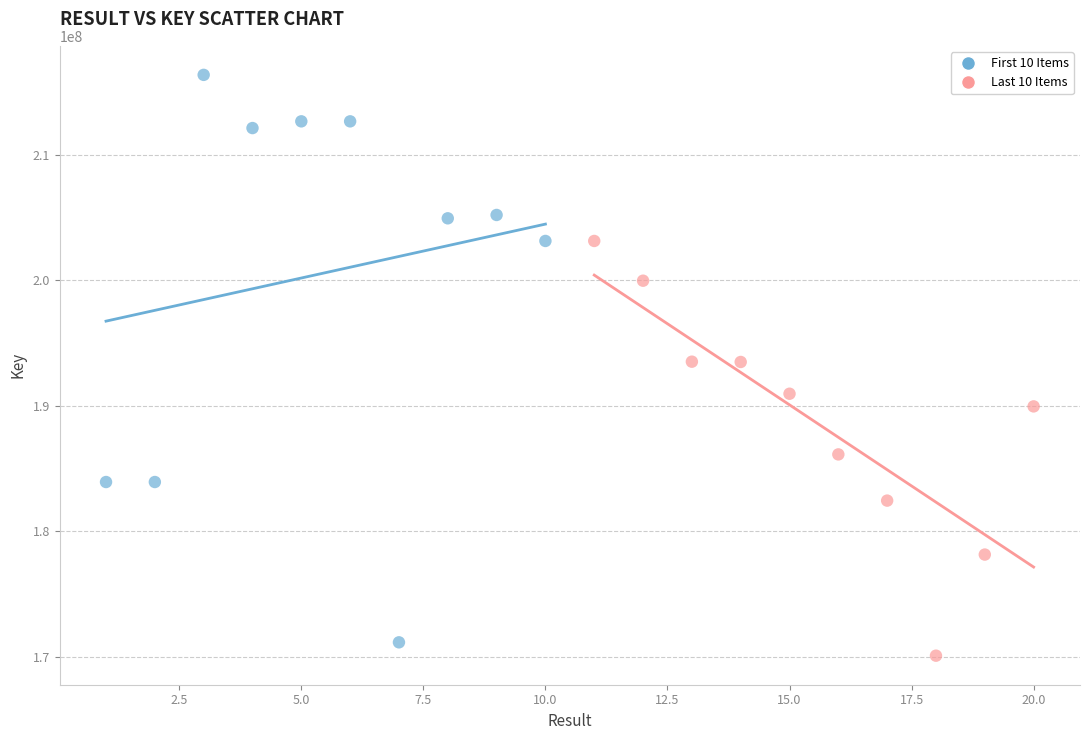

Which series has the widest spread of Y values?

First 10 Items